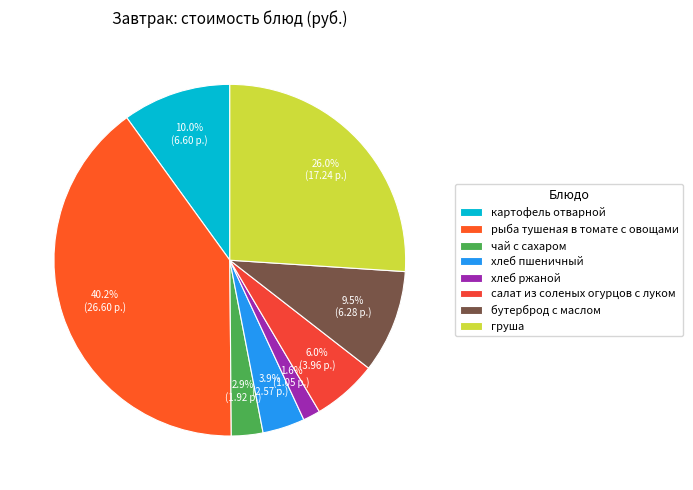

To the nearest percent, what is the difference between the чай с сахаром and рыба тушеная в томате с овощами slice percentages?

37%